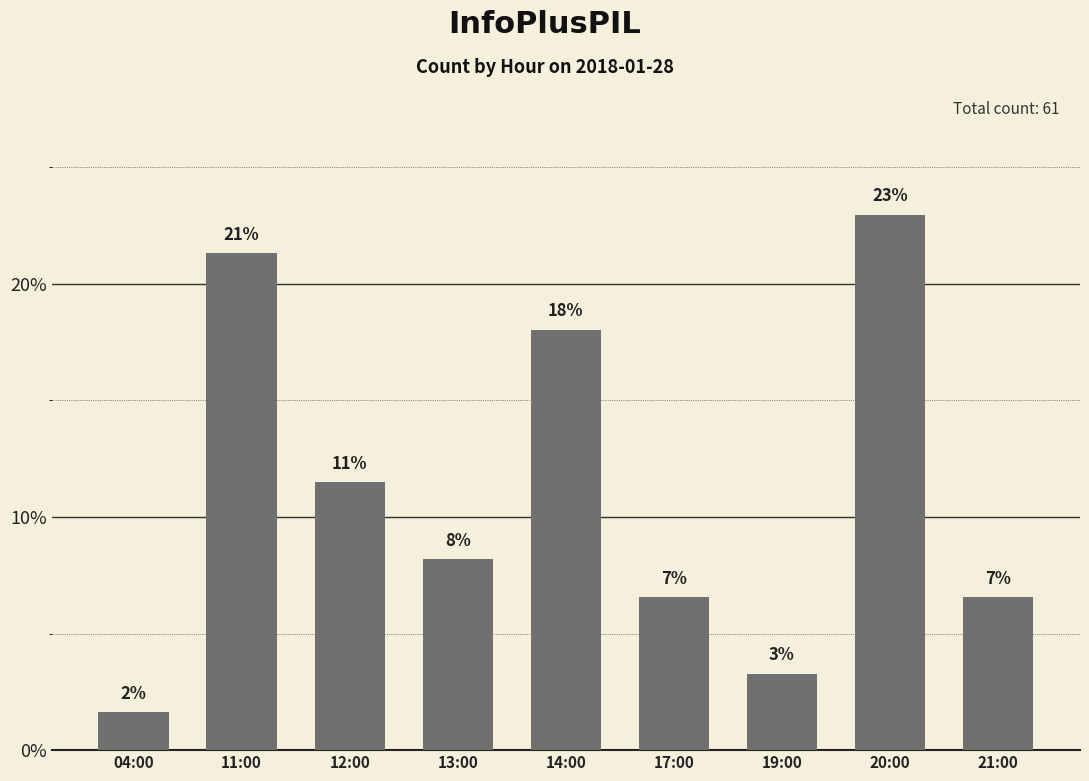

What is the maximum value shown in the chart?

23.0